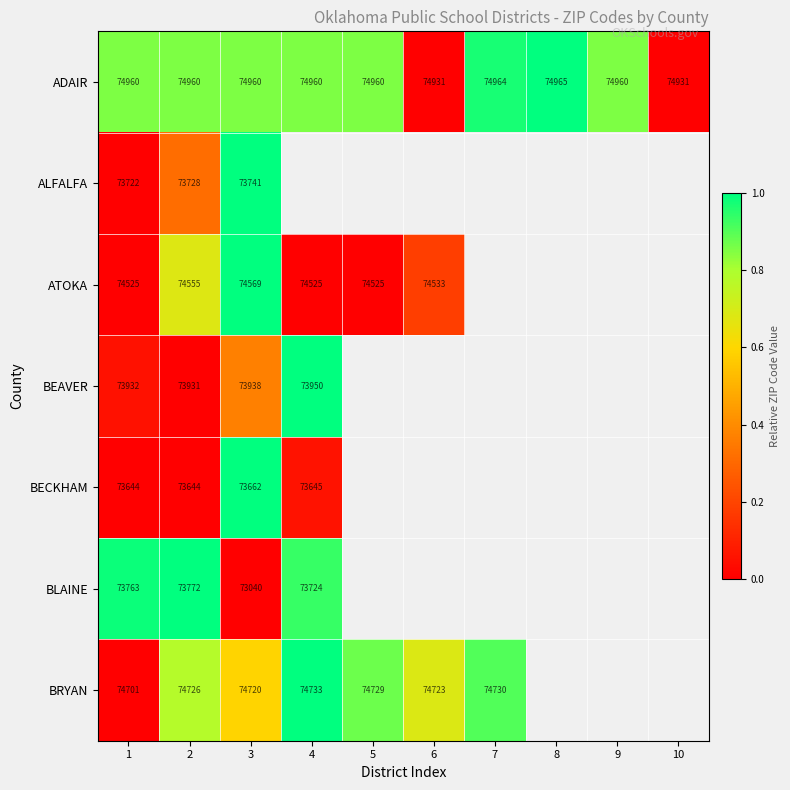

Which category has the highest value across all series?

2